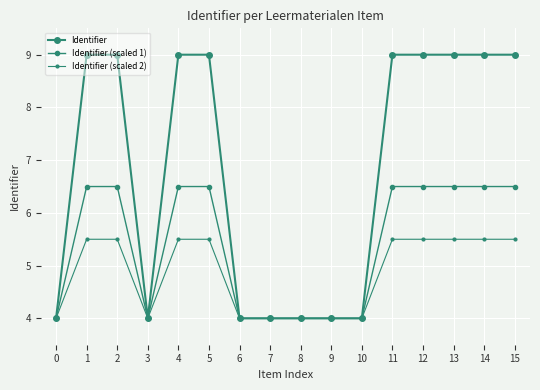

How many values in the Identifier (scaled 2) series are below 5?

7